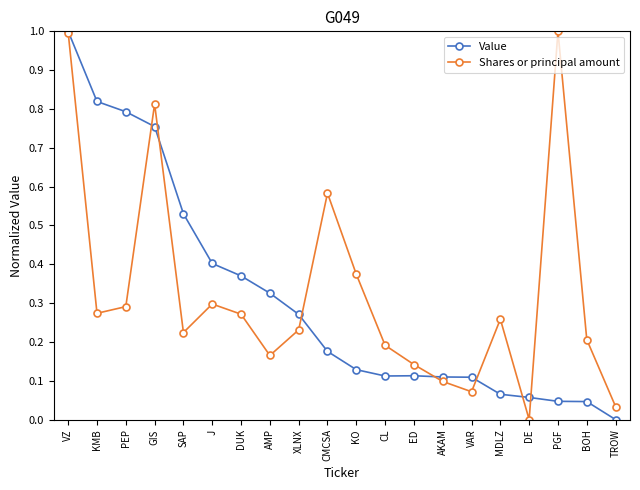

Which series changed the most between VZ and J?

Shares or principal amount